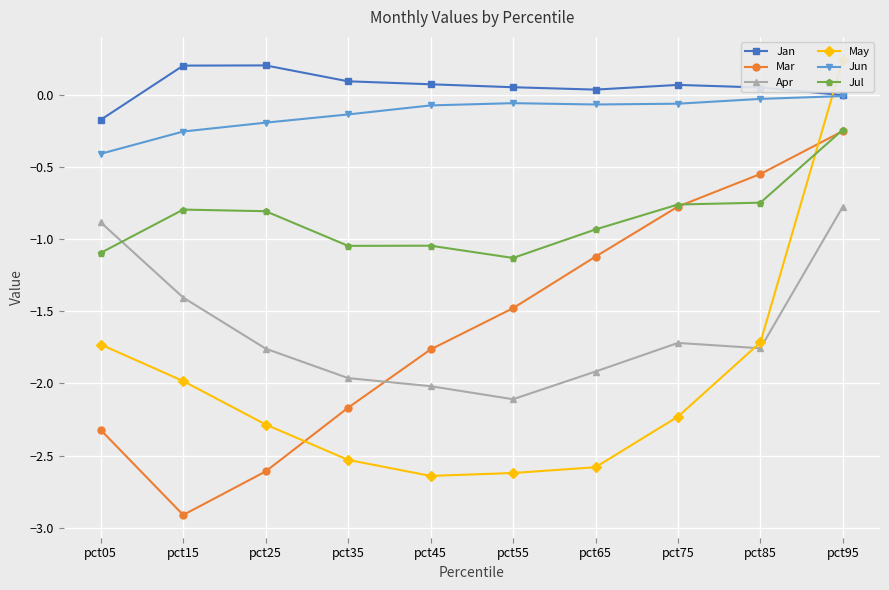

Reading left to right, list all the values displayed in this chart.

Jan: pct05=-0.2	pct15=0.2	pct25=0.2	pct35=0.1	pct45=0.1	pct55=0.1	pct65=0.0	pct75=0.1	pct85=0.1	pct95=0.0
Mar: pct05=-2.3	pct15=-2.9	pct25=-2.6	pct35=-2.2	pct45=-1.8	pct55=-1.5	pct65=-1.1	pct75=-0.8	pct85=-0.5	pct95=-0.2
Apr: pct05=-0.9	pct15=-1.4	pct25=-1.8	pct35=-2.0	pct45=-2.0	pct55=-2.1	pct65=-1.9	pct75=-1.7	pct85=-1.8	pct95=-0.8
May: pct05=-1.7	pct15=-2.0	pct25=-2.3	pct35=-2.5	pct45=-2.6	pct55=-2.6	pct65=-2.6	pct75=-2.2	pct85=-1.7	pct95=0.2
Jun: pct05=-0.4	pct15=-0.3	pct25=-0.2	pct35=-0.1	pct45=-0.1	pct55=-0.1	pct65=-0.1	pct75=-0.1	pct85=-0.0	pct95=-0.0
Jul: pct05=-1.1	pct15=-0.8	pct25=-0.8	pct35=-1.0	pct45=-1.0	pct55=-1.1	pct65=-0.9	pct75=-0.8	pct85=-0.7	pct95=-0.2